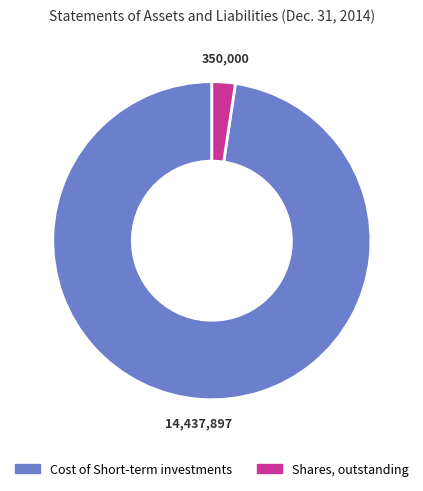

Which has a higher value, Cost of Short-term investments or Shares, outstanding?

Cost of Short-term investments